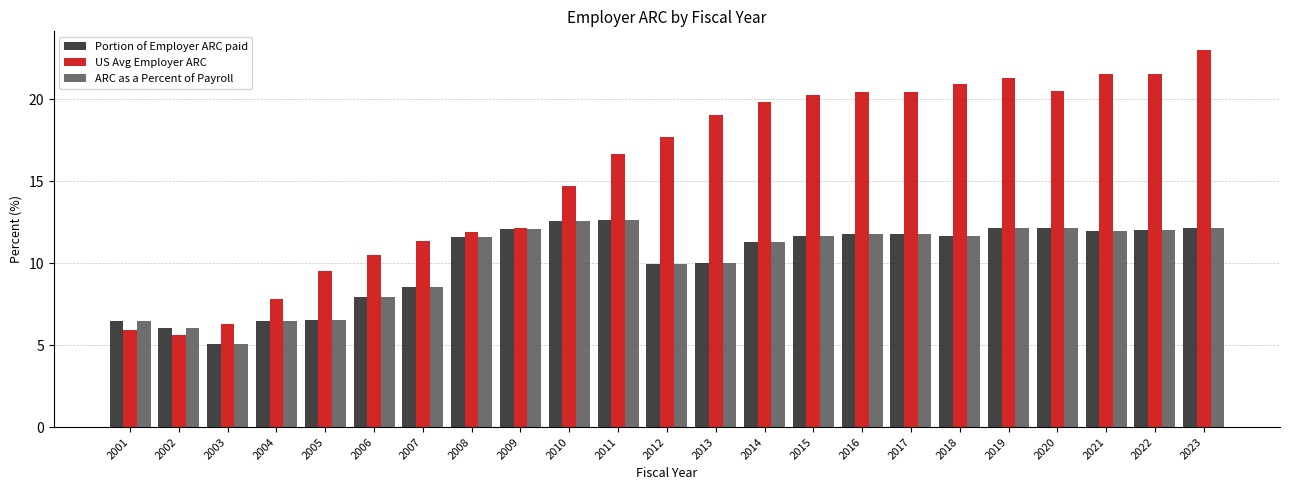

What is the total value across all series at 2013?

39.1